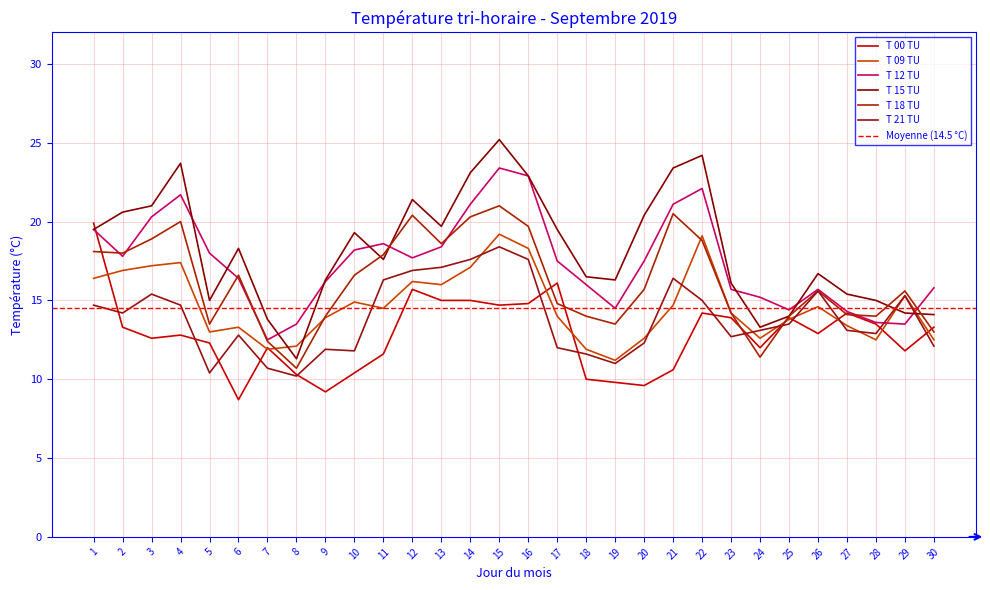

The value of T_09TU at 28 is 2.6. True or false?

False